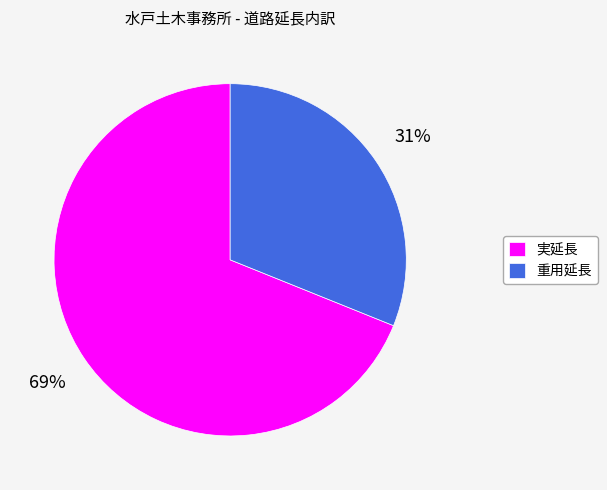

Which category has the biggest portion of the pie?

実延長